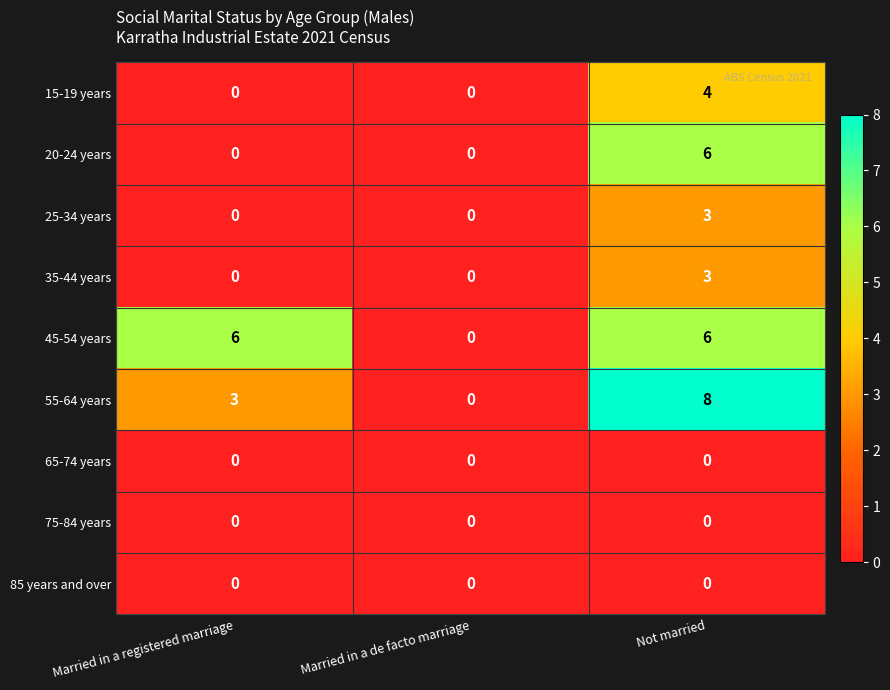

Count the number of data series in this chart.

9